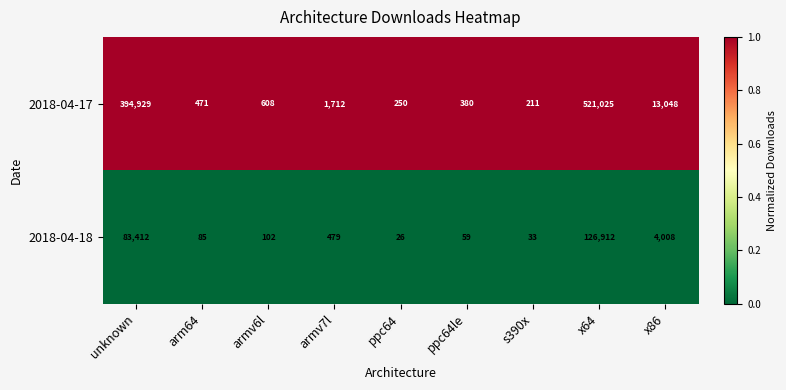

List the series in order of their peak value, highest first.

2018-04-17, 2018-04-18